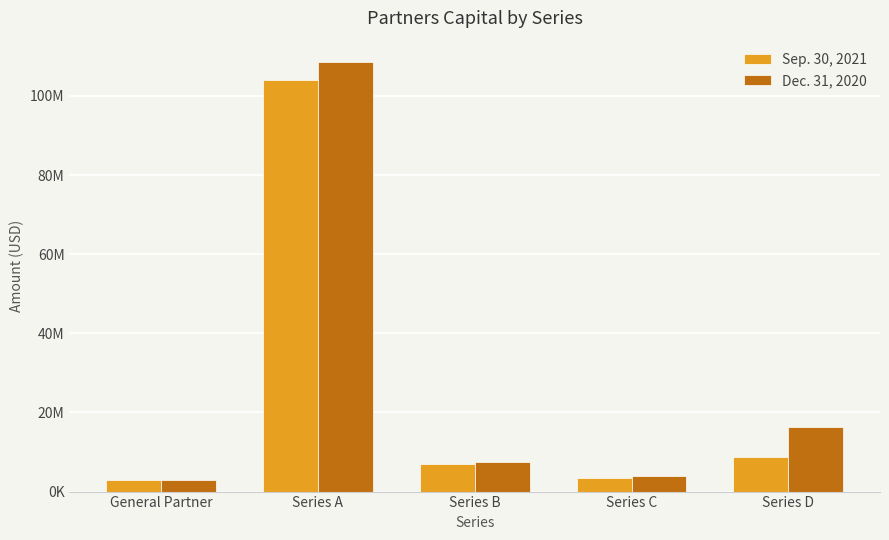

Between General Partner and Series A, which series saw the biggest shift?

Dec. 31, 2020